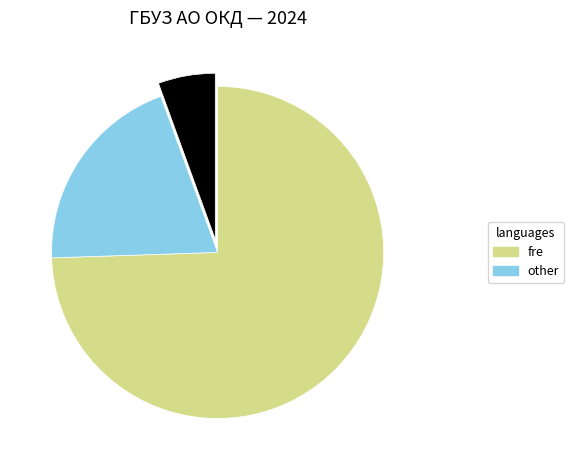

Does any single category account for the majority?

Yes